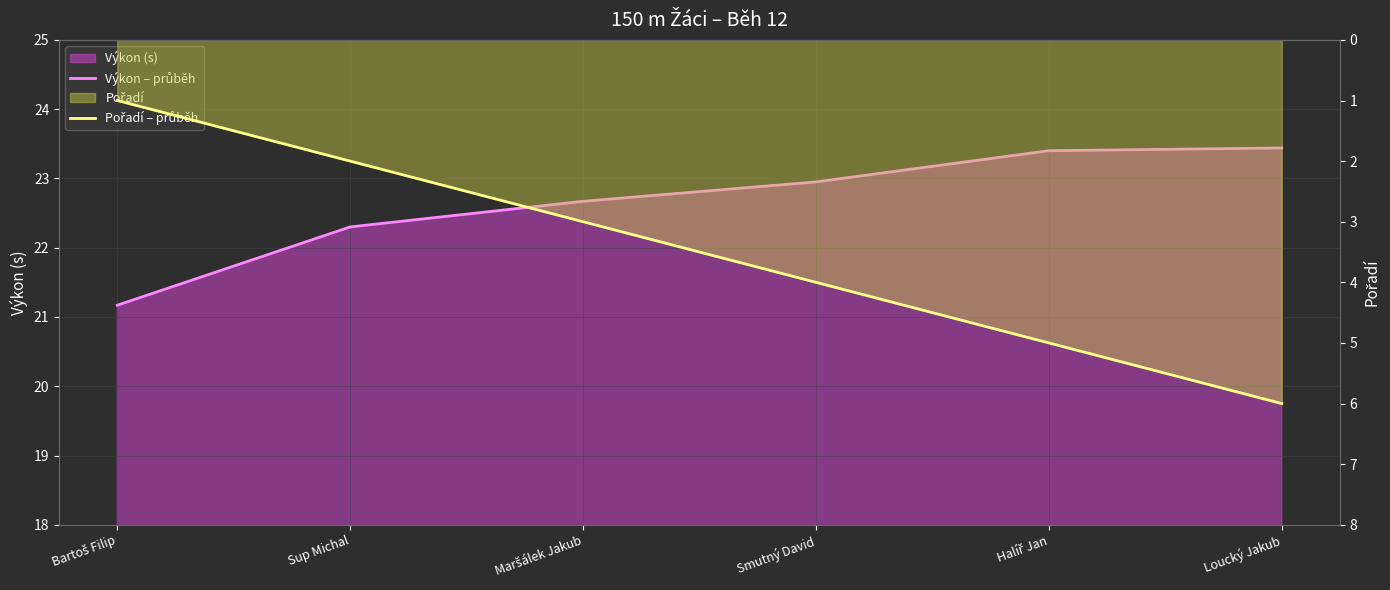

True or false: Pořadí – průběh has more than 1 interior local peaks.

False